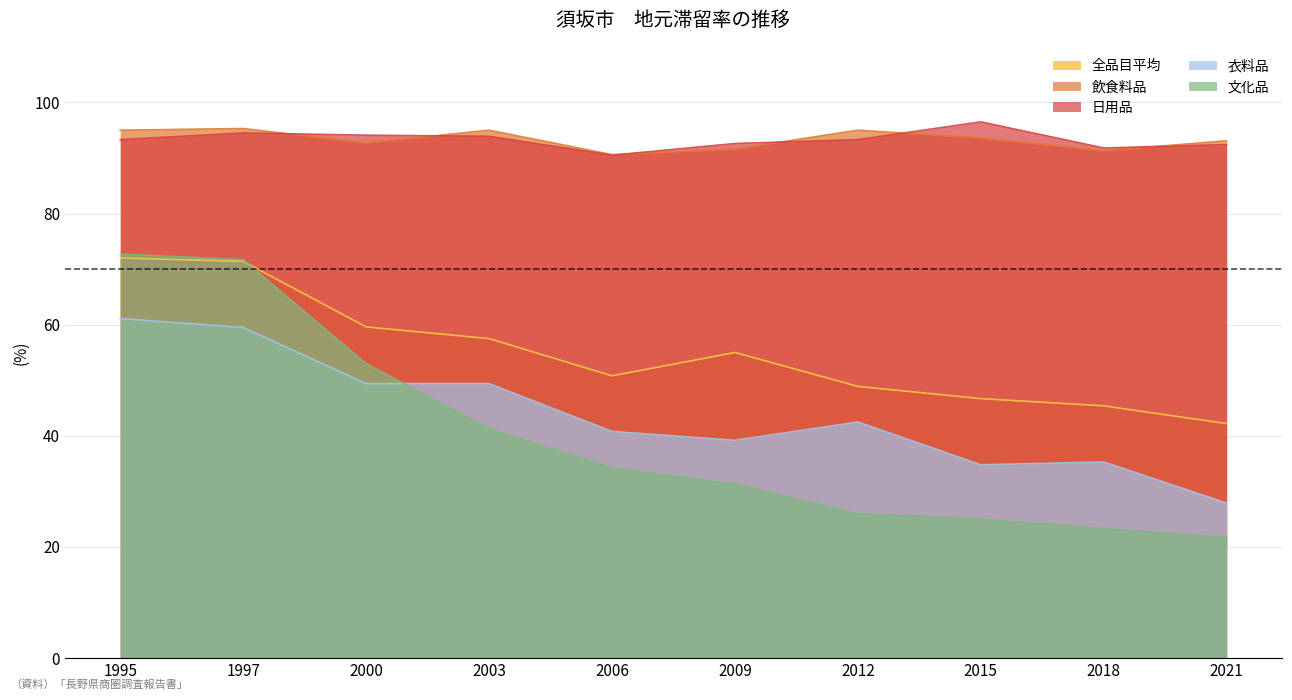

Which series has the widest spread of values?

文化品